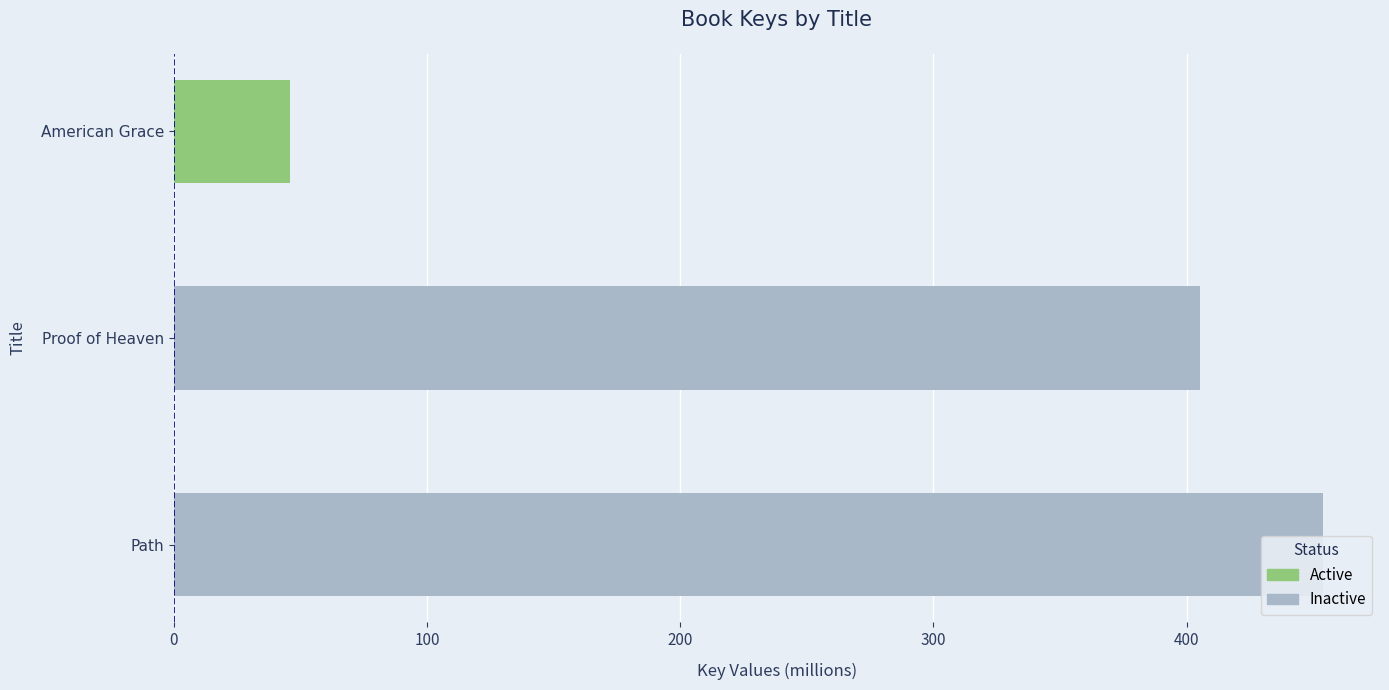

The chart shows a value of 453.7 at 0. True or false?

True